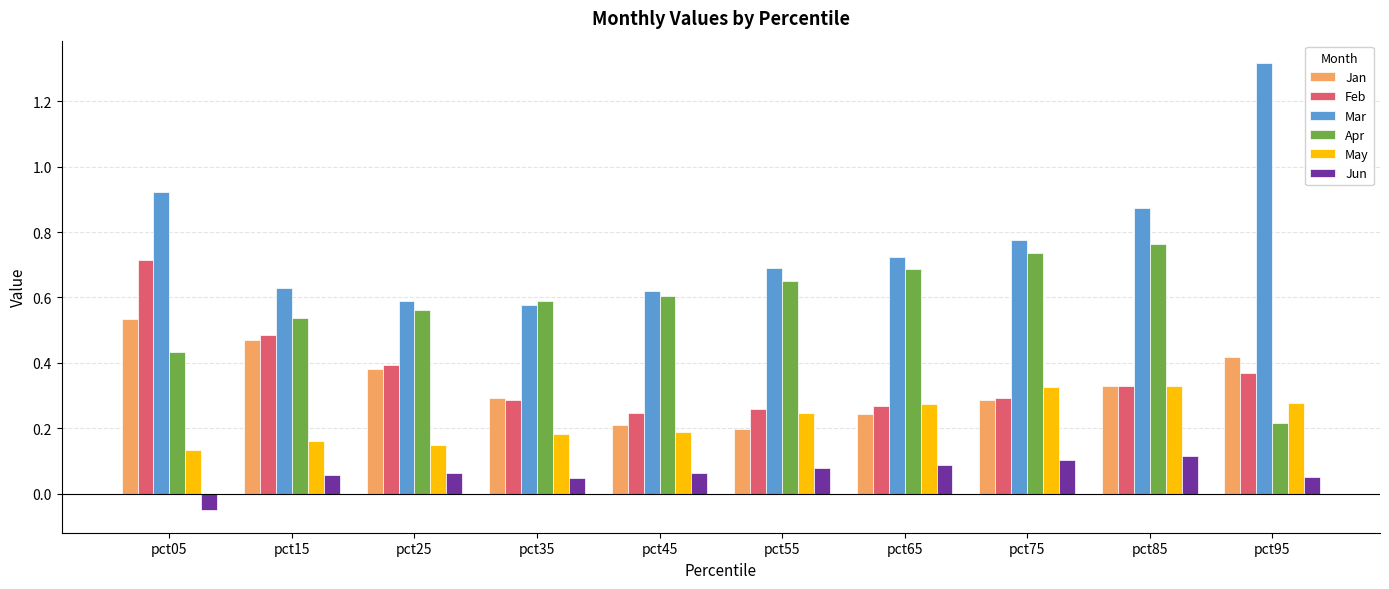

How many Feb values are between 0 and 1?

10